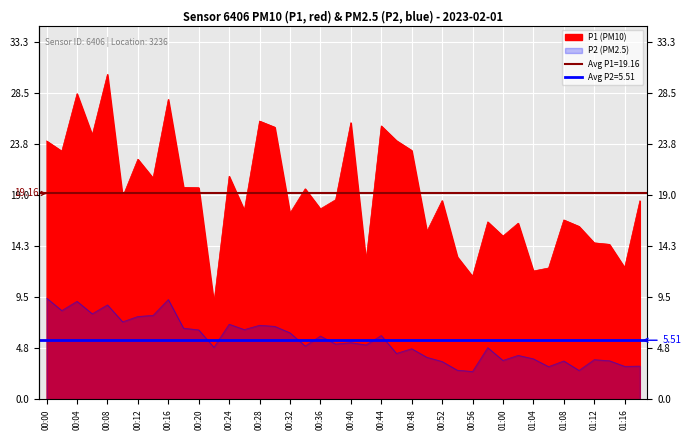

Is it true that P1 equals 3.6 at 08:00?

False